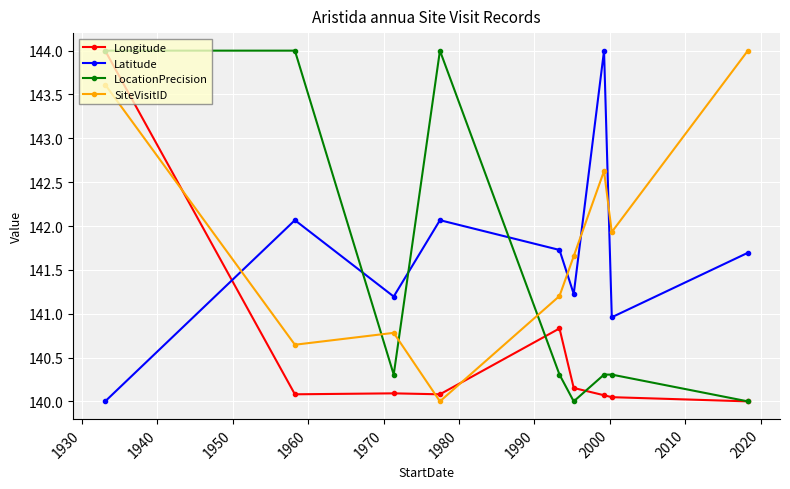

What is the value of the Longitude point at the 2nd from the left?

140.1